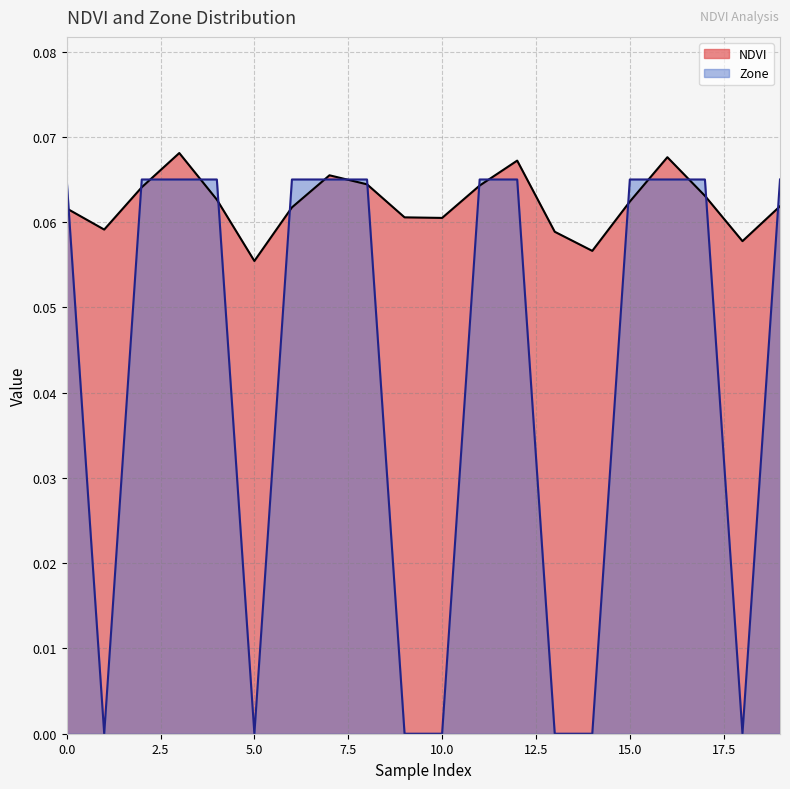

What is the minimum value for NDVI?

0.1